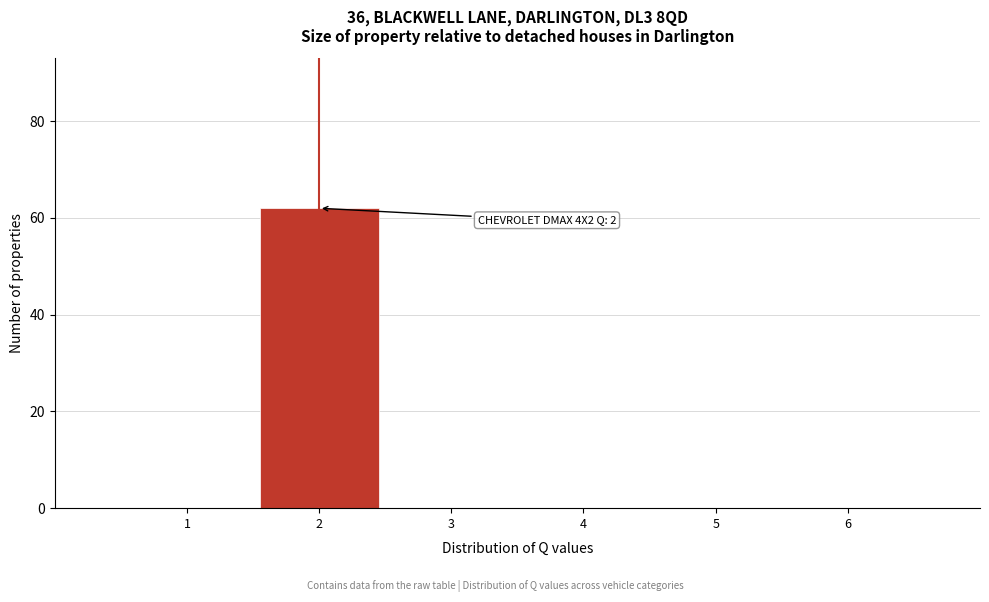

Over which range of the x-axis is the bar tallest?

1.5 to 2.5